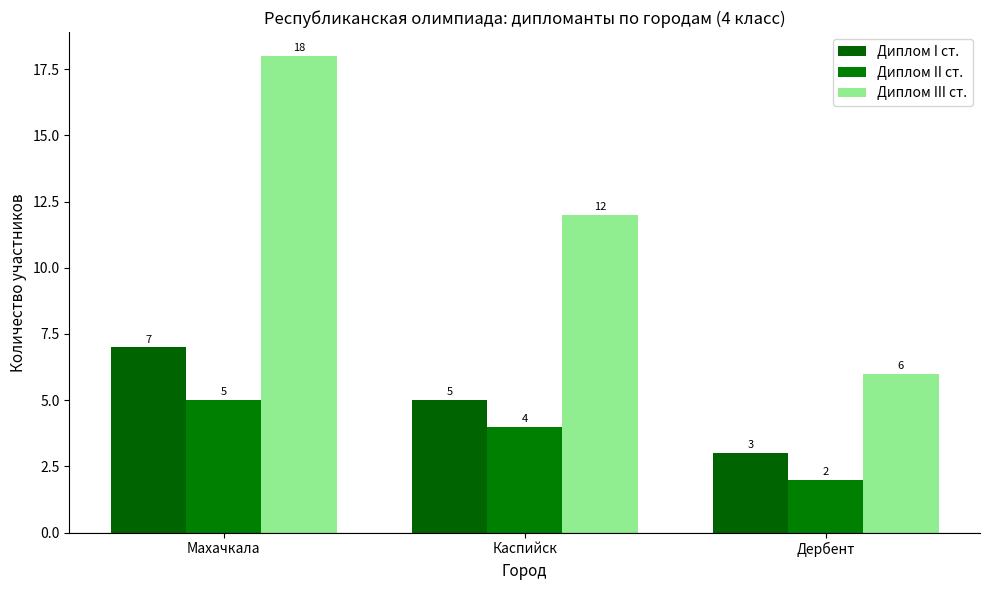

What position from the left is Каспийск?

2